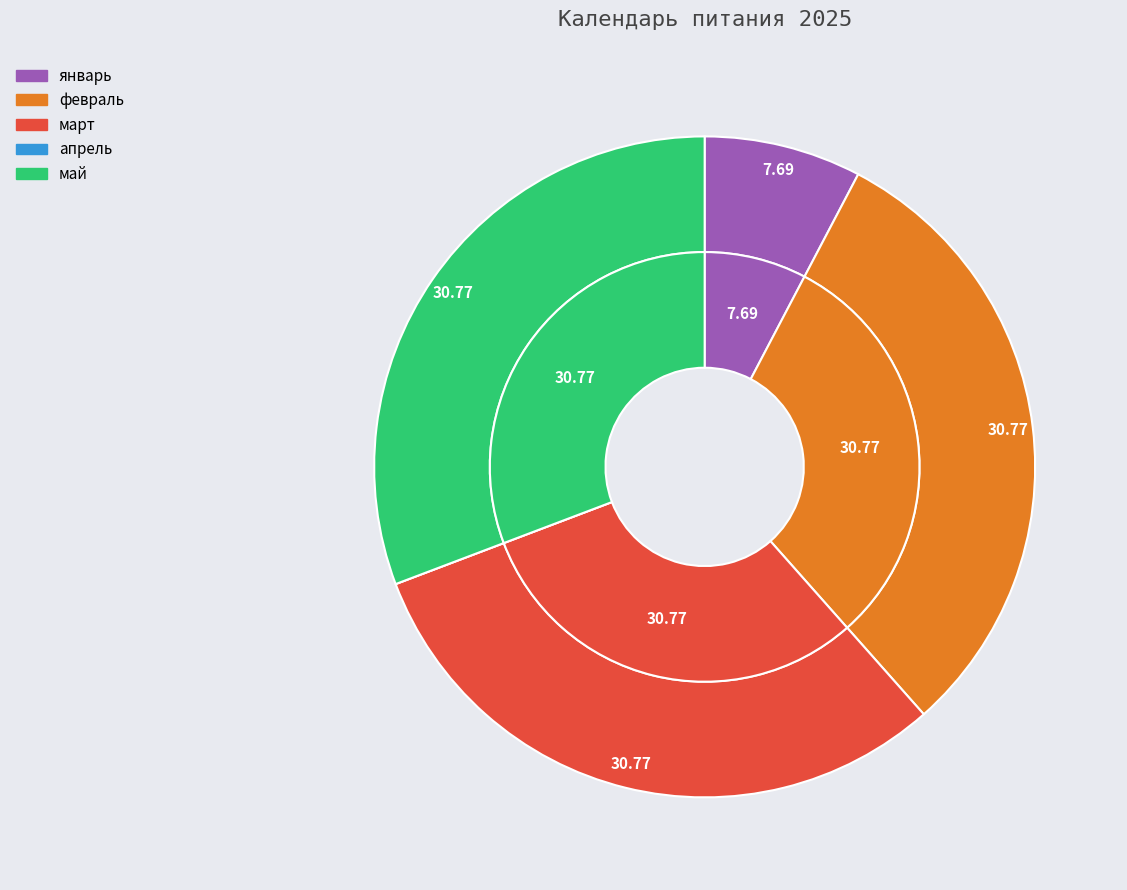

What is the smallest slice in the pie chart?

апрель